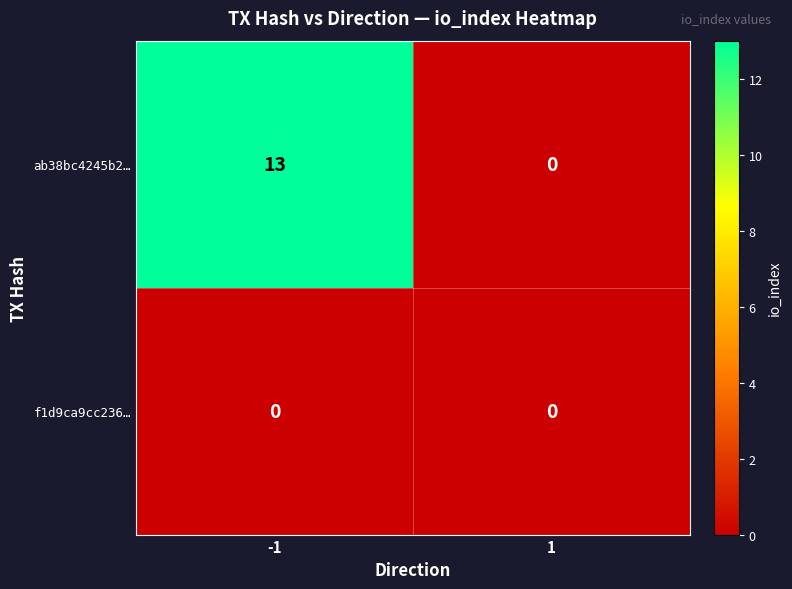

What is the total value across all series at -1?

13